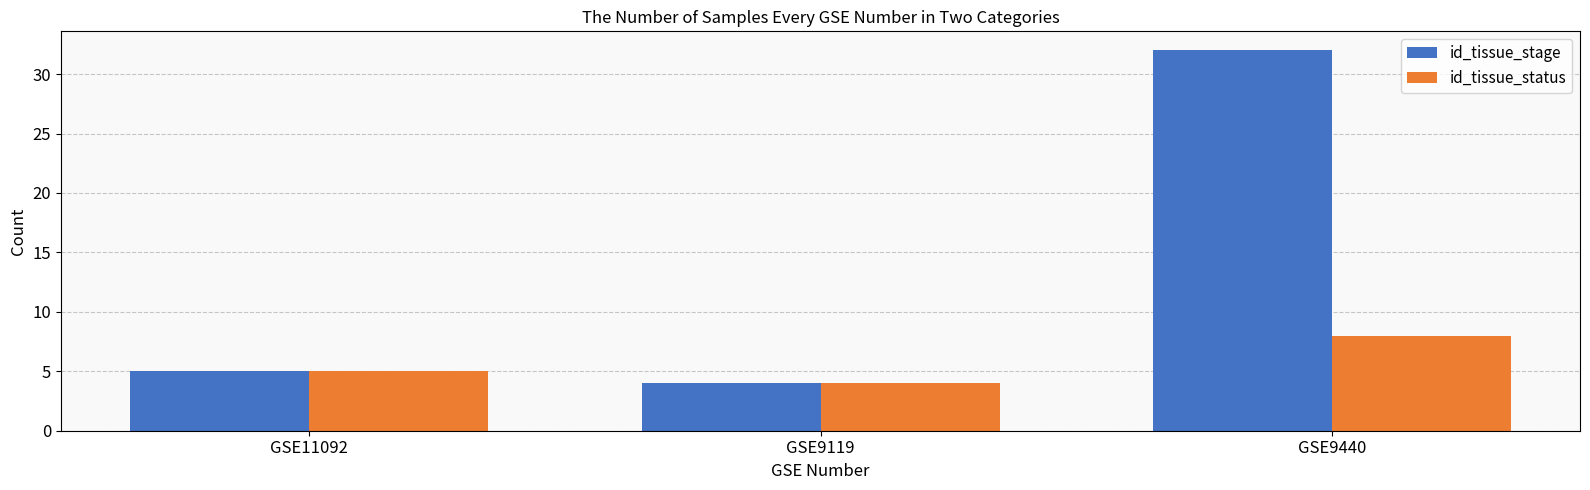

How many groups of bars are there?

3